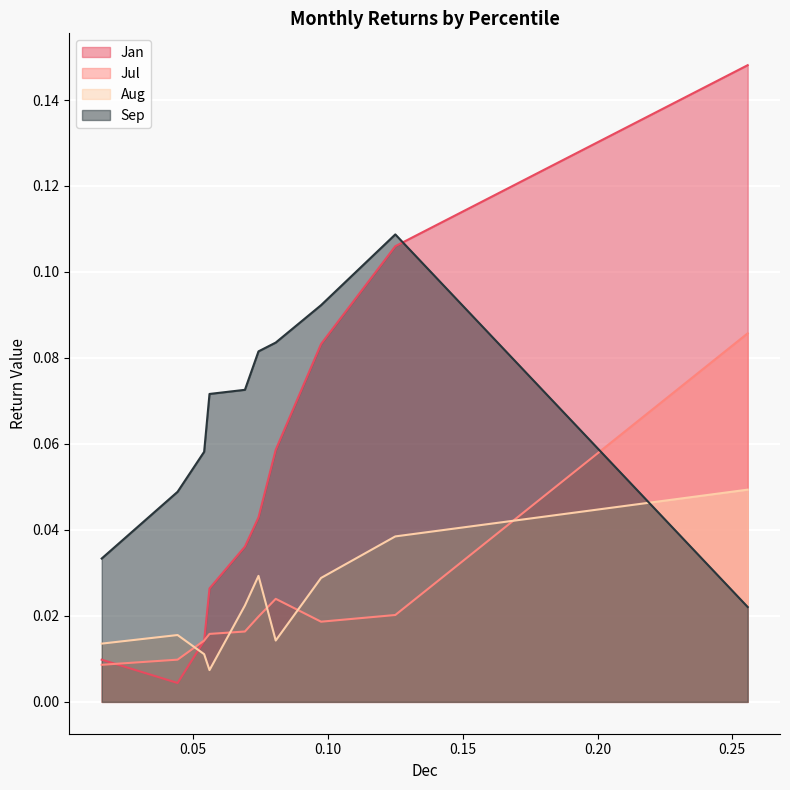

Does the chart display data point markers on the line(s)?

No